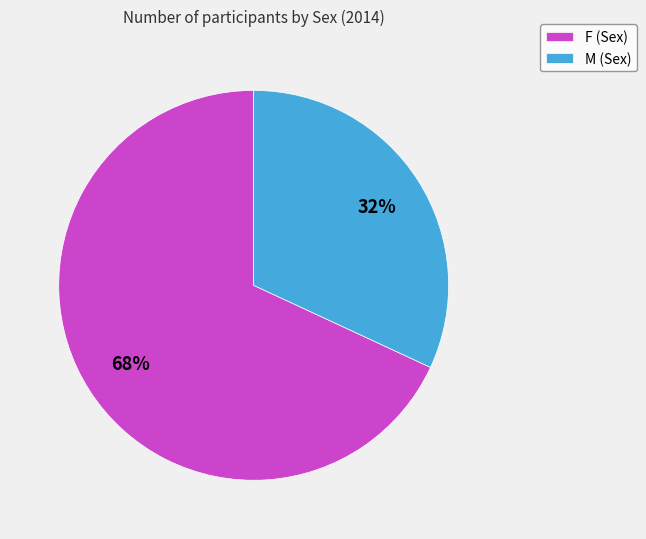

To the nearest percent, what portion does M represent?

32%